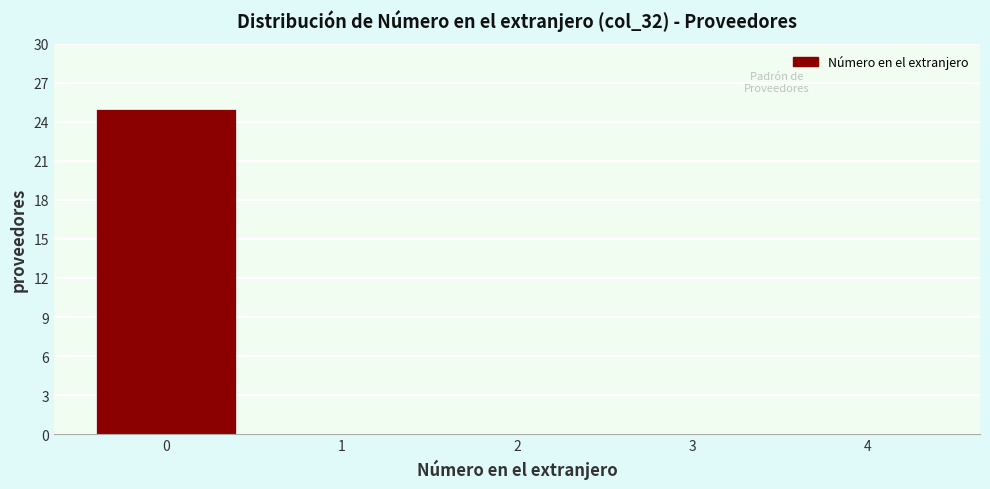

Which range on the x-axis has the tallest bar?

-0.5 to 0.5